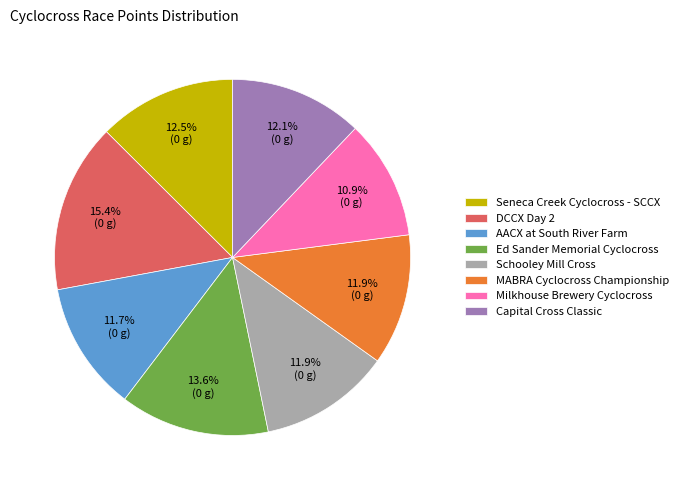

Combined, do DCCX Day 2 and AACX at South River Farm account for over 50%?

No